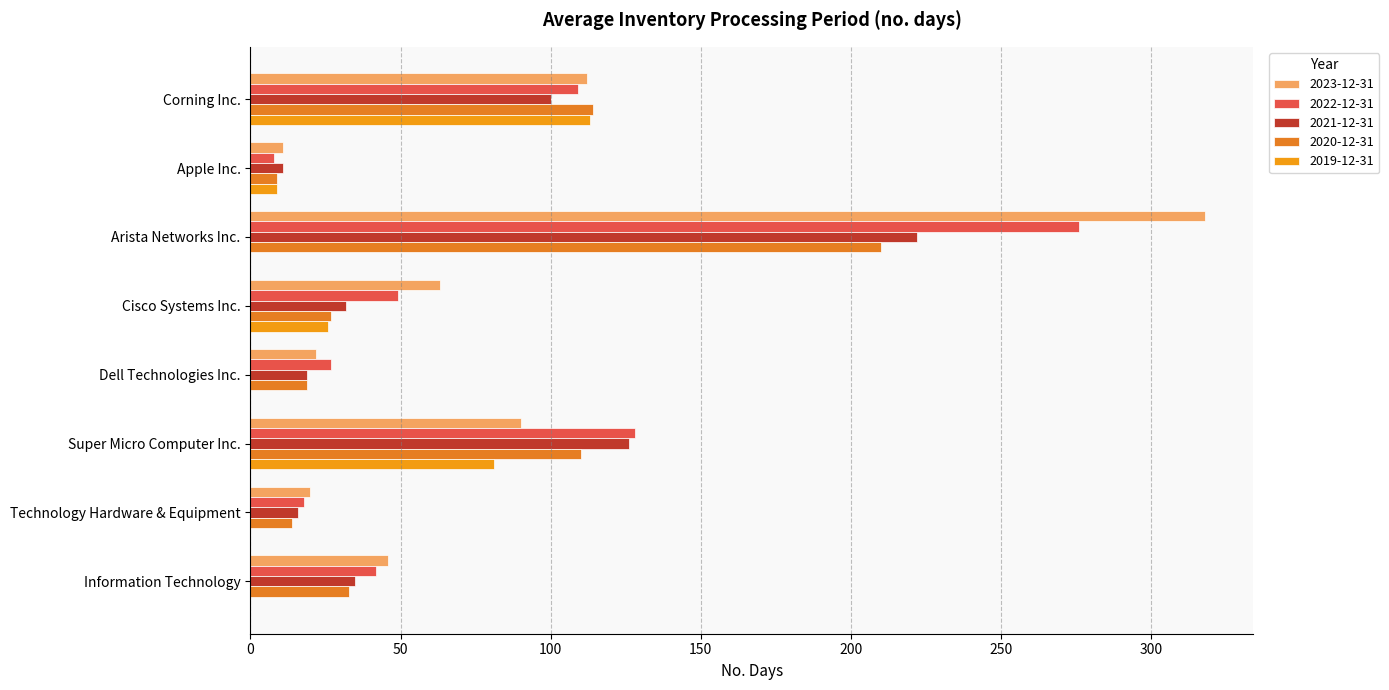

What is the average value of the 2022-12-31 series?

82